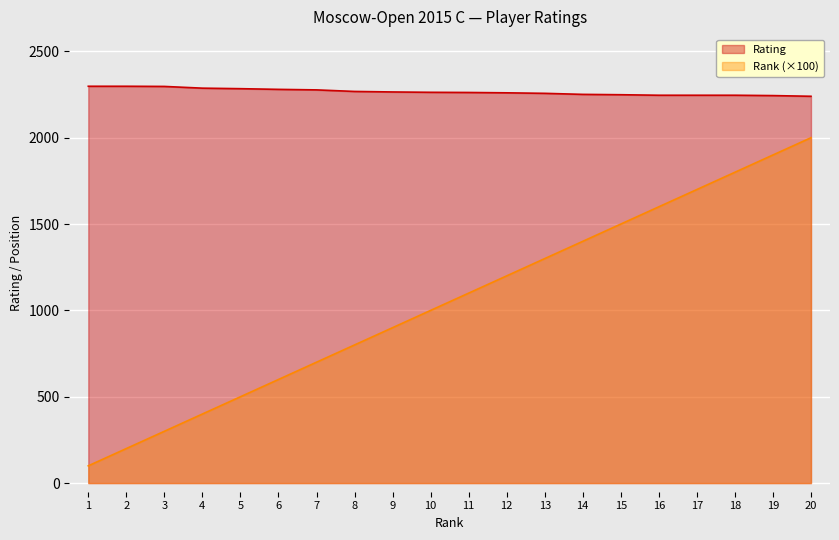

How many lines are shown in the chart?

2